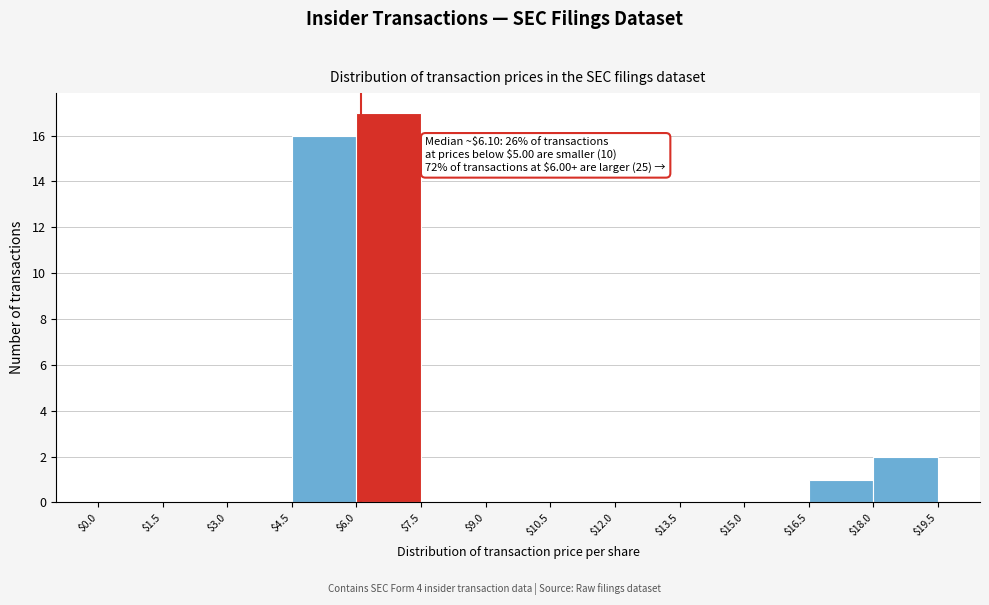

Which range on the x-axis has the tallest bar?

$6.0 to $7.5